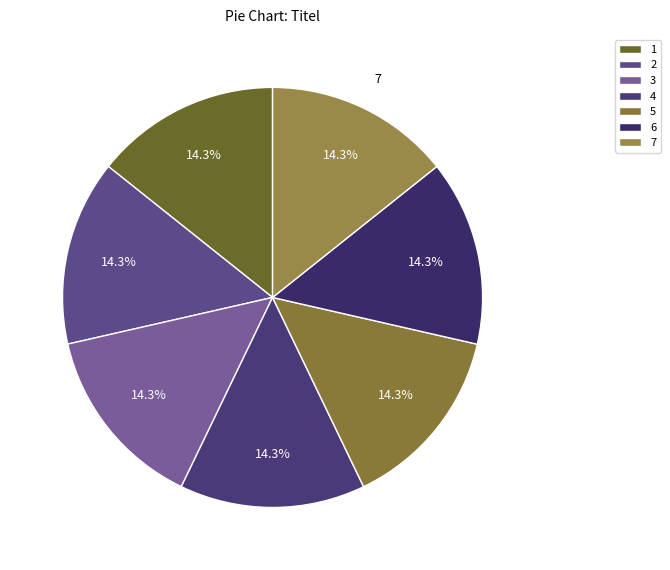

How many slices are in this pie chart?

7